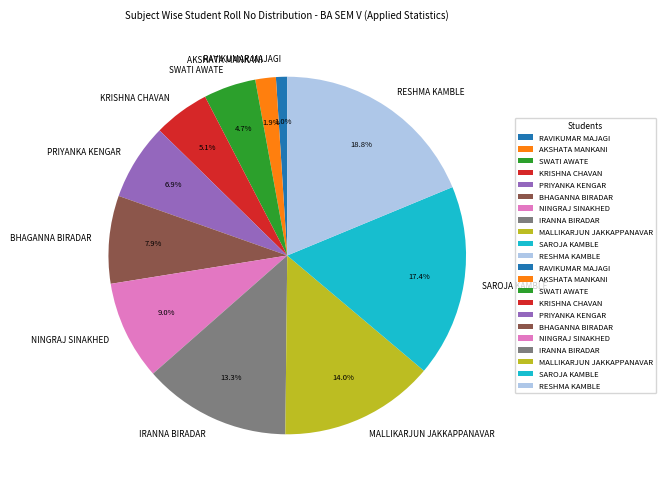

Does KRISHNA CHAVAN account for over 50% of the chart?

No